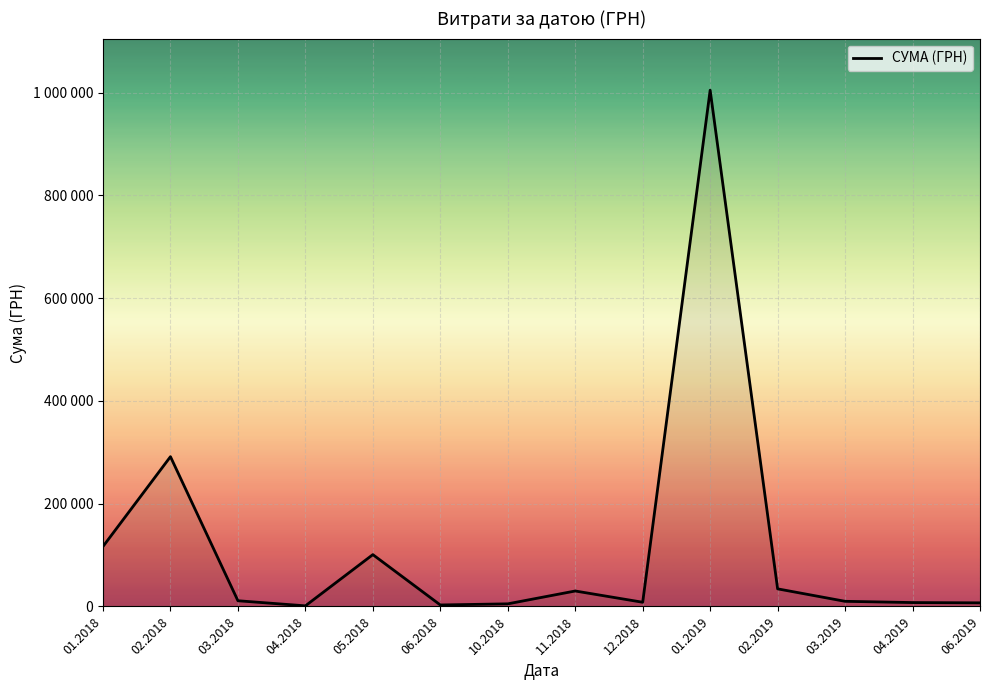

Is this an area chart (filled region under the line)?

Yes